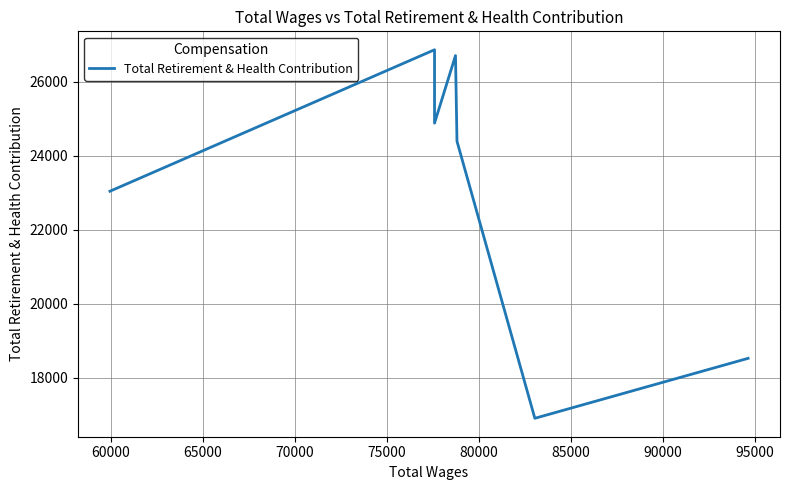

What is the value of the 3rd point from the left?

24880